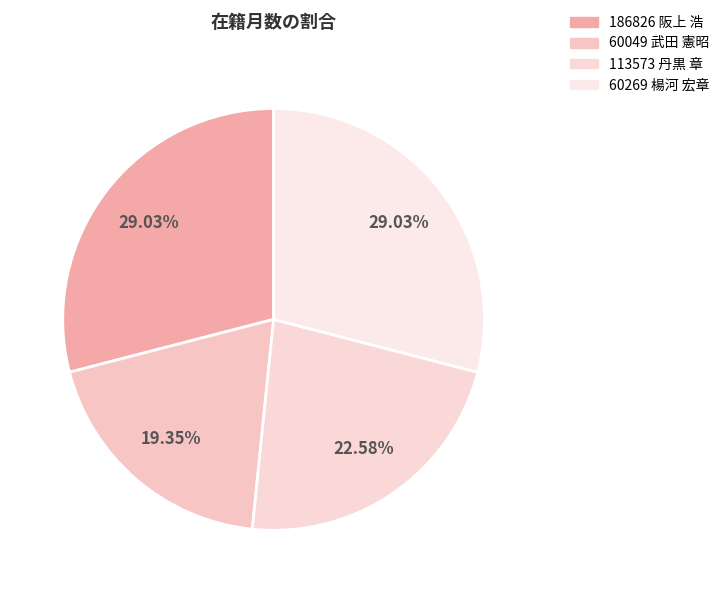

To the nearest percent, what percentage of the pie is 60269 楊河 宏章?

29%